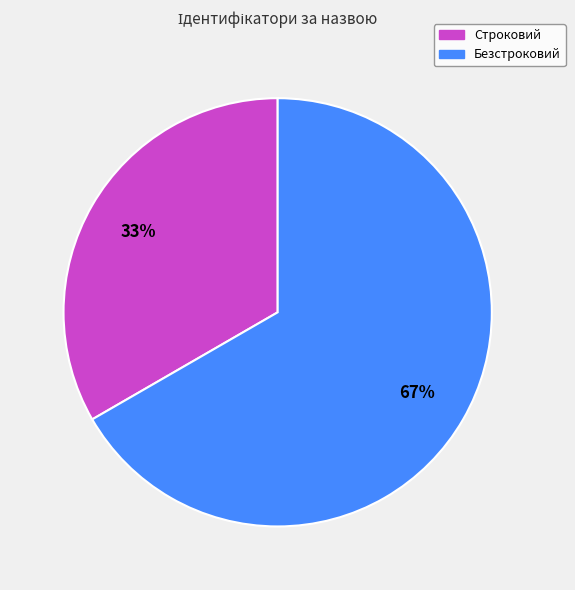

To the nearest percent, what is the average slice percentage?

50%